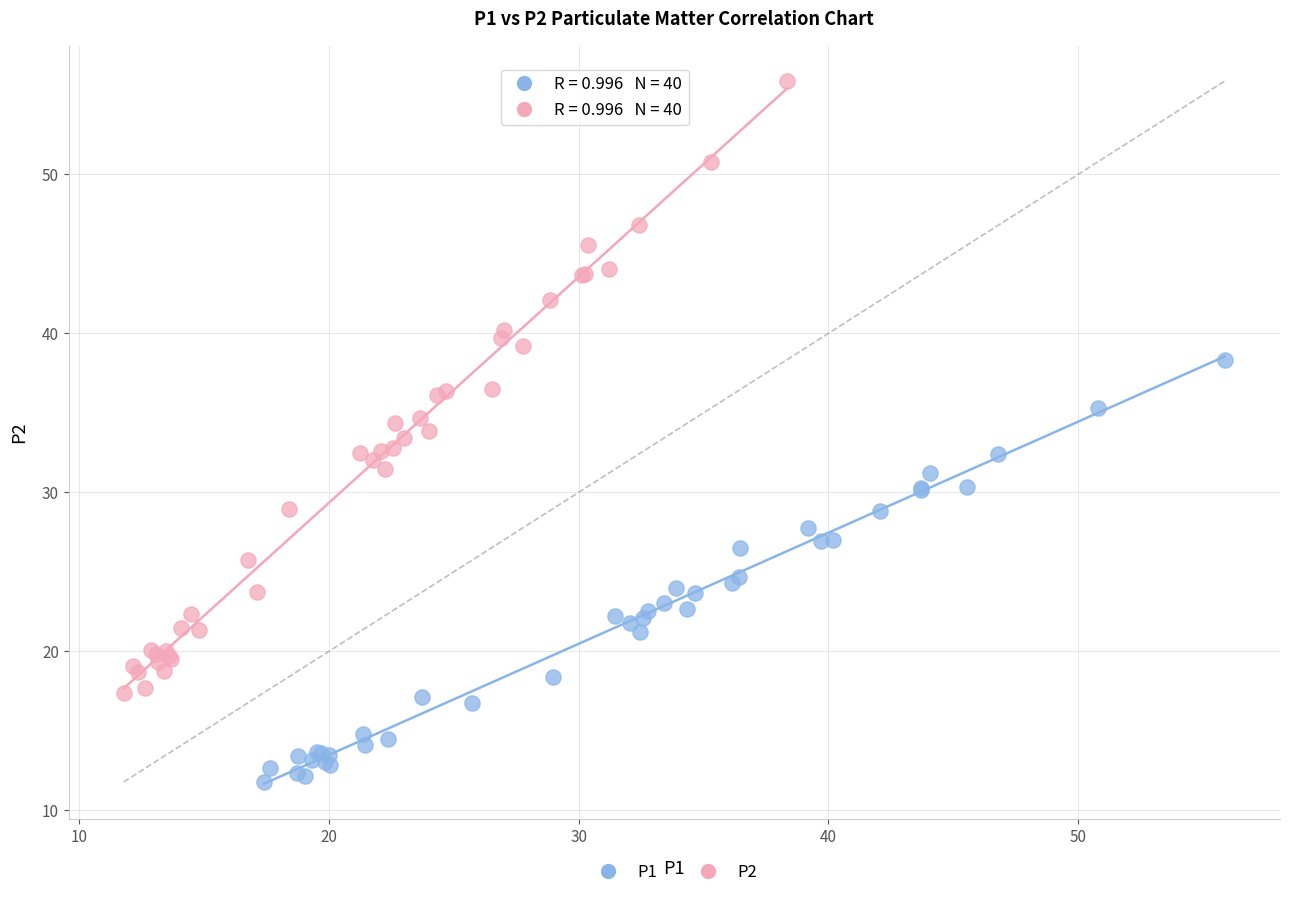

Which series contains the lowest Y value?

P1